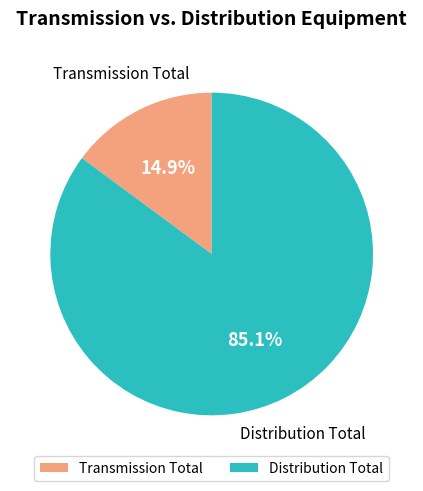

To the nearest percent, what portion does Distribution Total represent?

85%